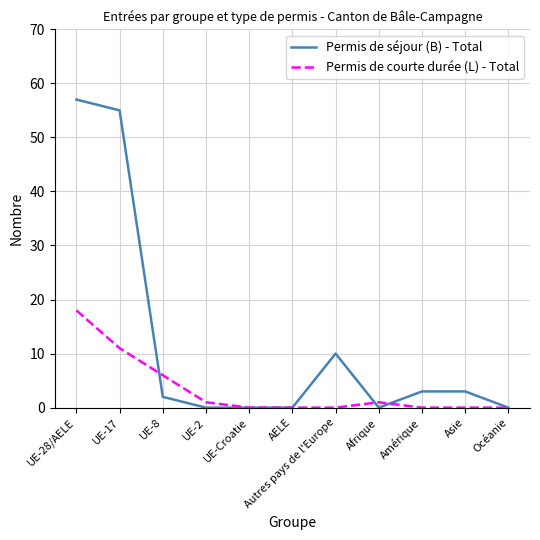

Where is Permis de séjour (B) - Total nearest to the value 28?

Autres pays de l'Europe